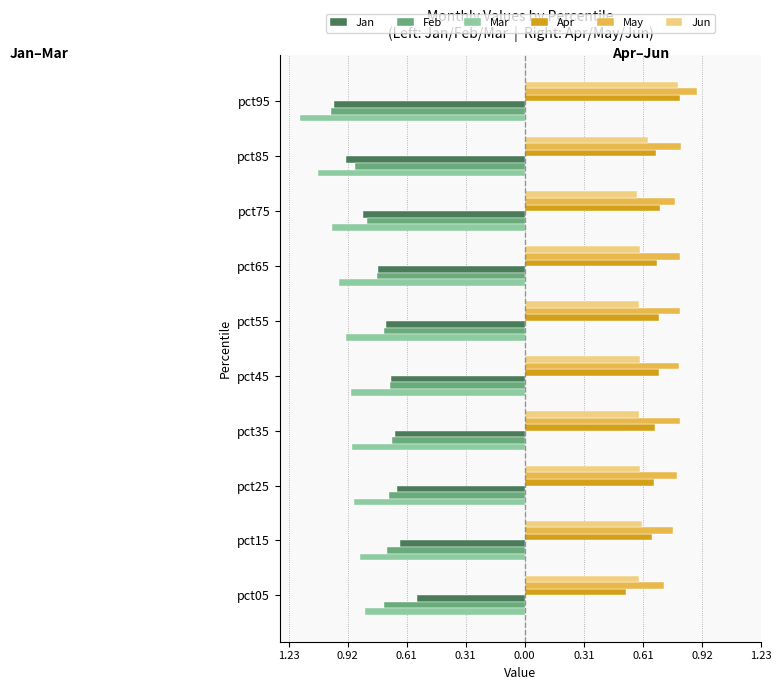

What are all the series names shown in the legend?

Jan, Feb, Mar, Apr, May, Jun